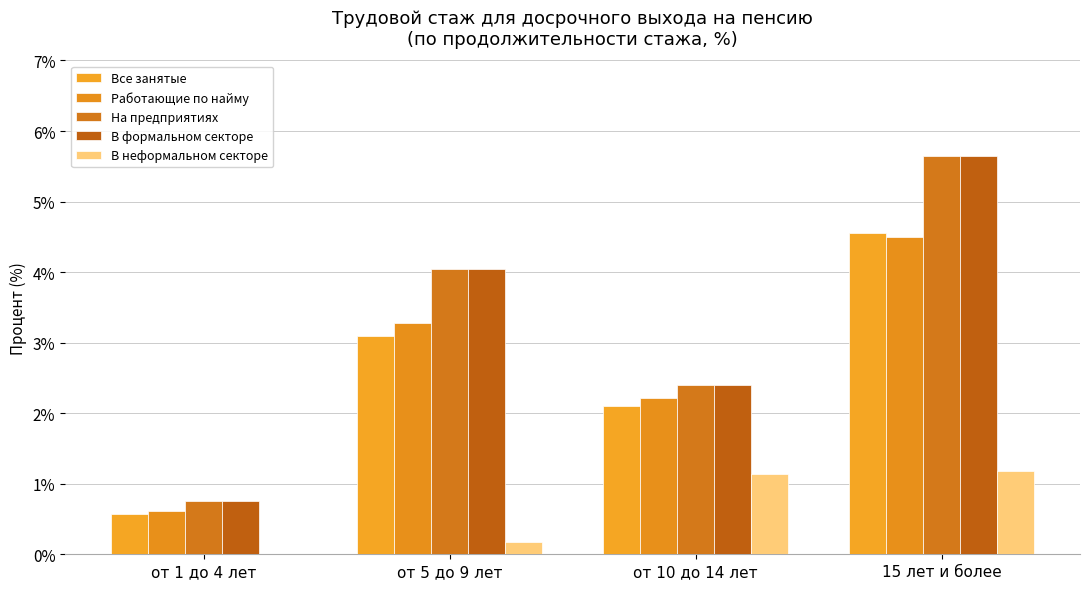

True or false: В формальном секторе has a value of 4.0 at от 5 до 9 лет.

True